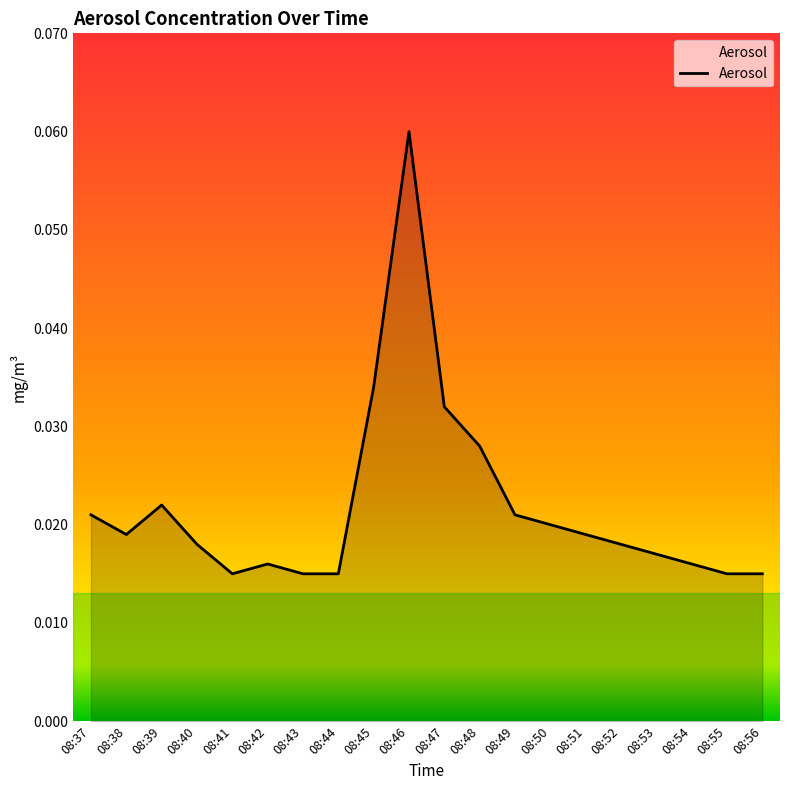

At which category does the chart reach its peak across all series?

08:46